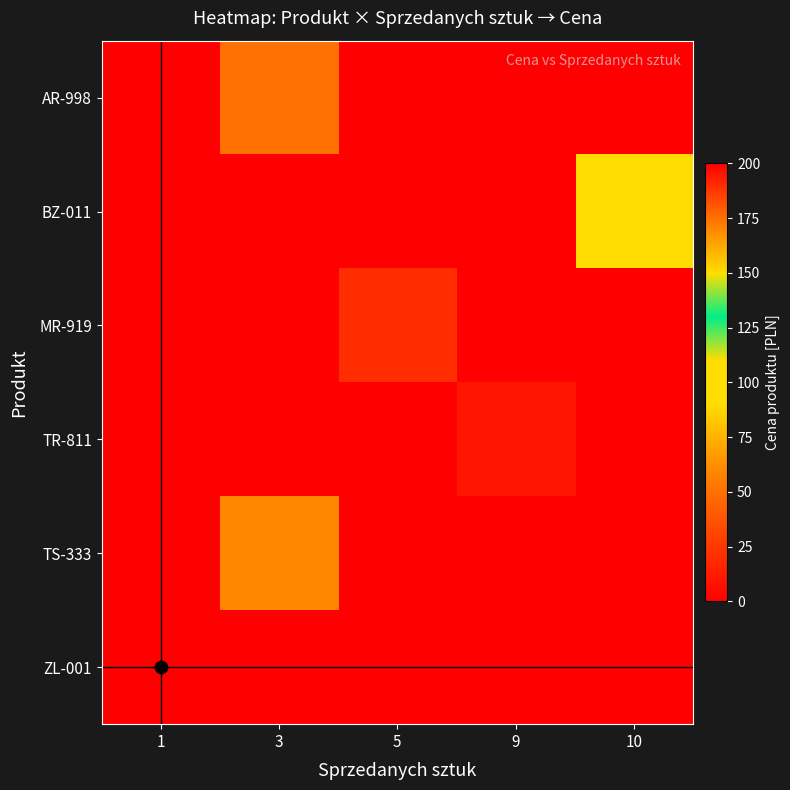

Which series changed the most between 9 and 10?

BZ-011